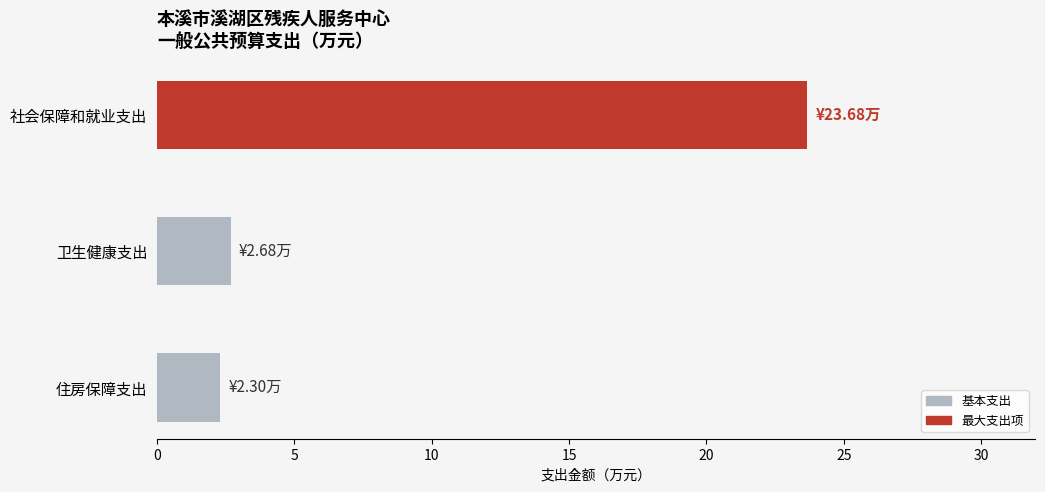

Between 住房保障支出 and 社会保障和就业支出, which is larger?

社会保障和就业支出